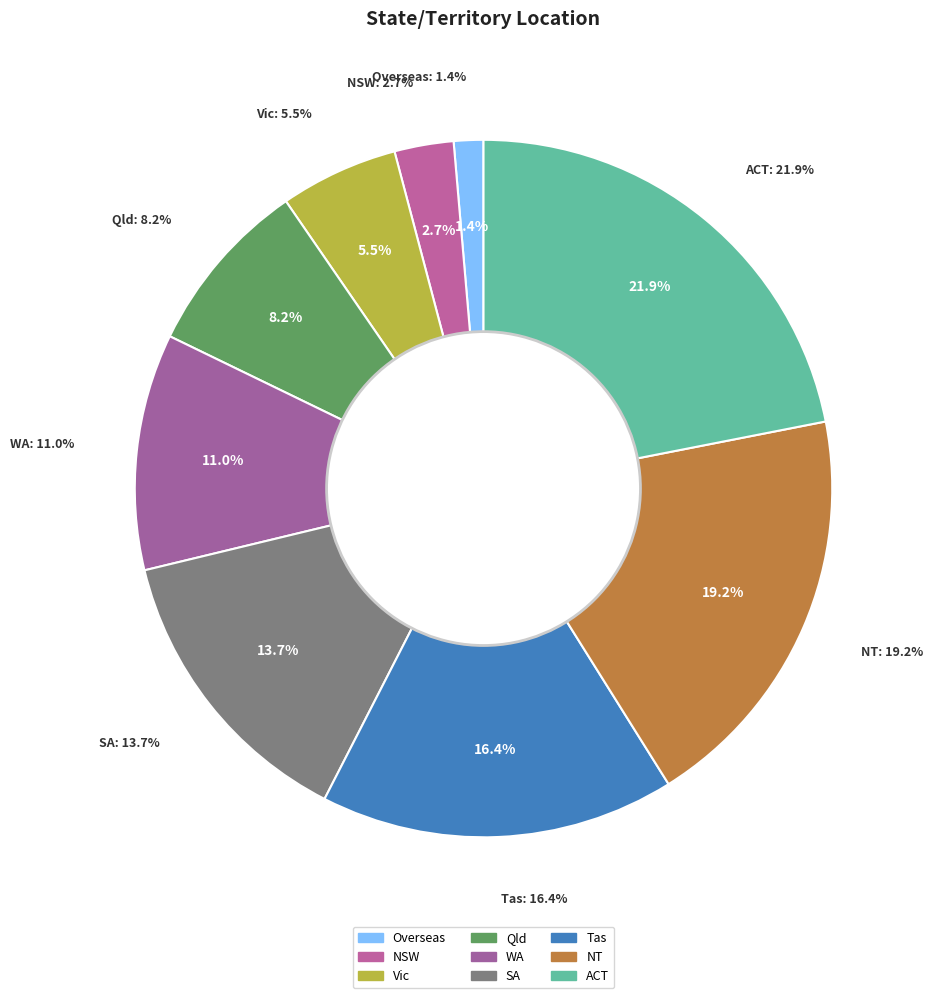

The Overseas slice represents 11% of the pie. True or false?

False